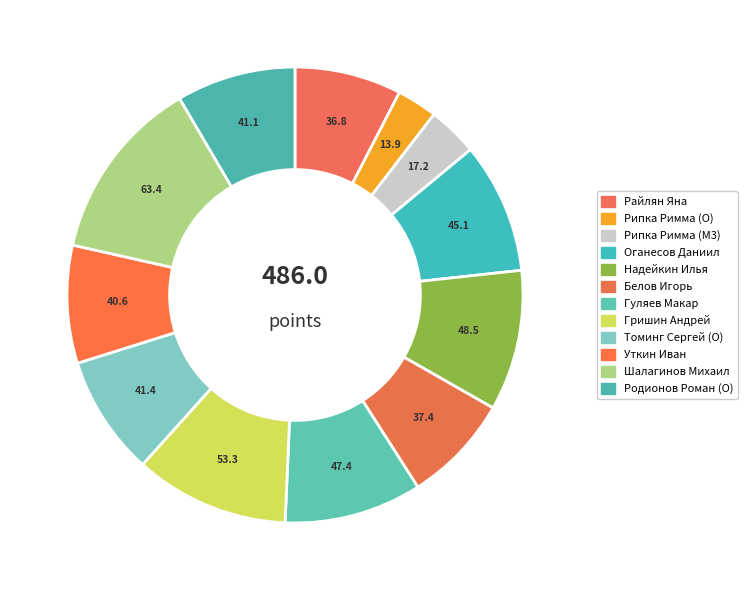

Count the number of slices in the pie.

12